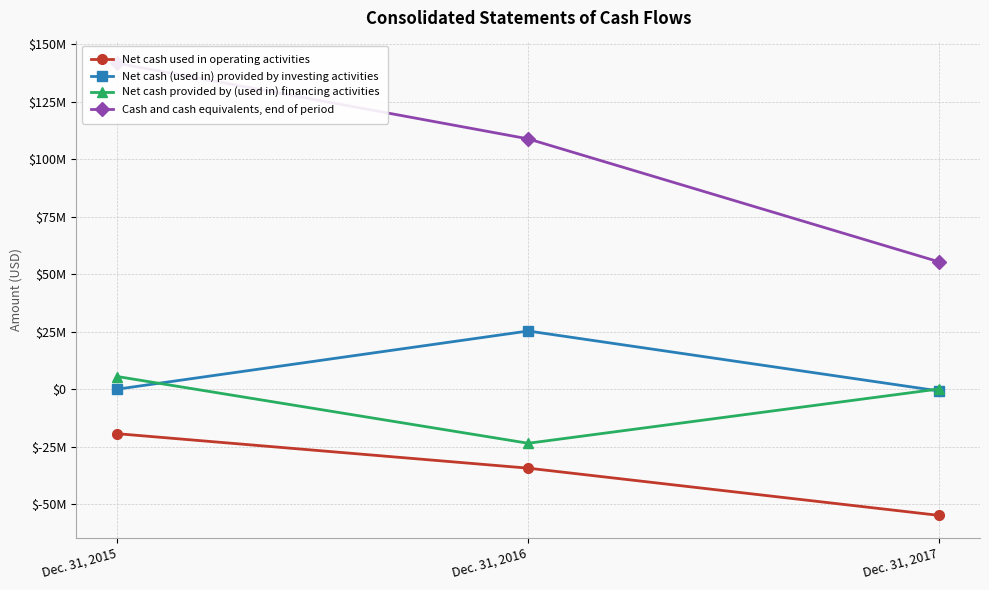

The Cash and cash equivalents, end of period series shows 80831581 at Dec. 31, 2017. True or false?

False